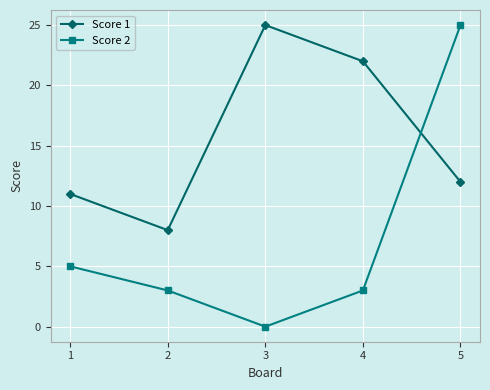

At 4, list the series in order from smallest to largest.

Score 2, Score 1